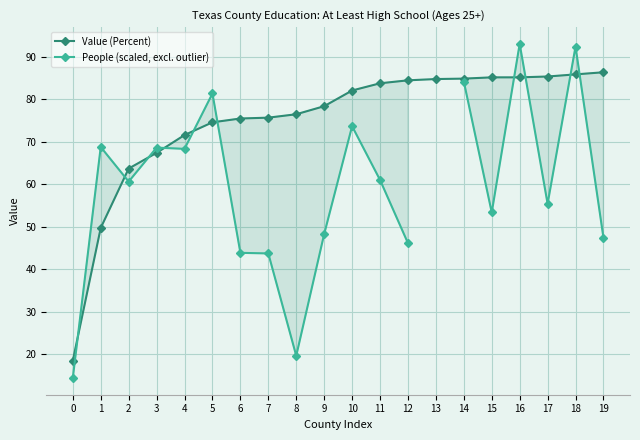

Which series has the largest range (max minus min)?

People (scaled, excl. outlier)